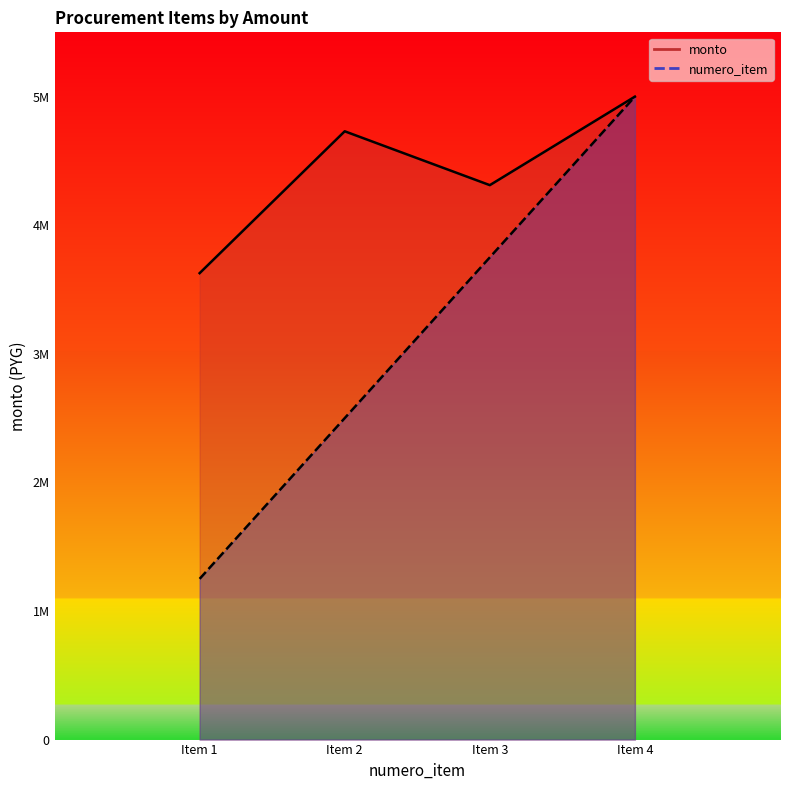

Which label corresponds to the largest value in the chart?

Item 4